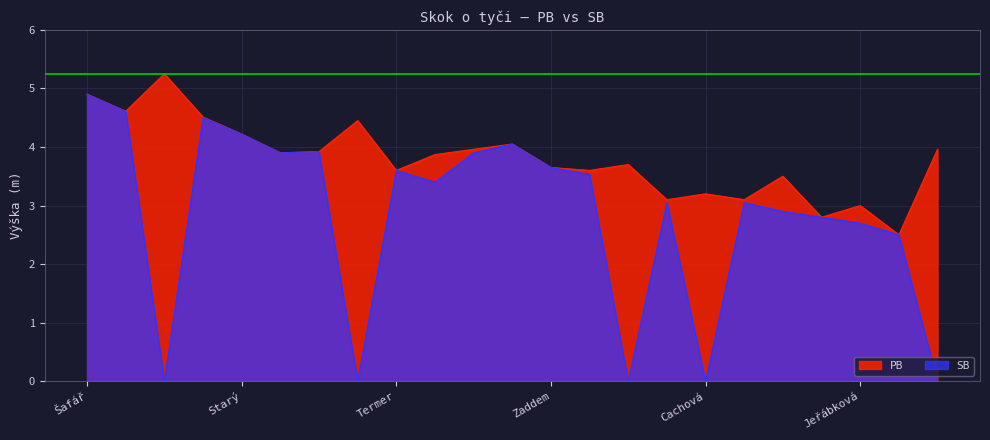

What is the label of the 21st point from the left?

Jeřábková